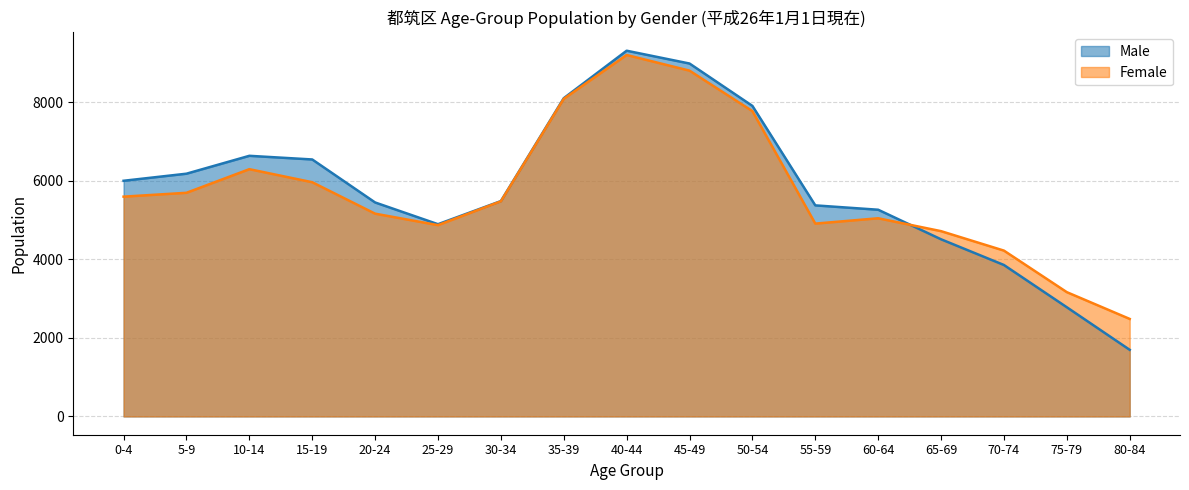

Where is the first local maximum for Male?

10-14